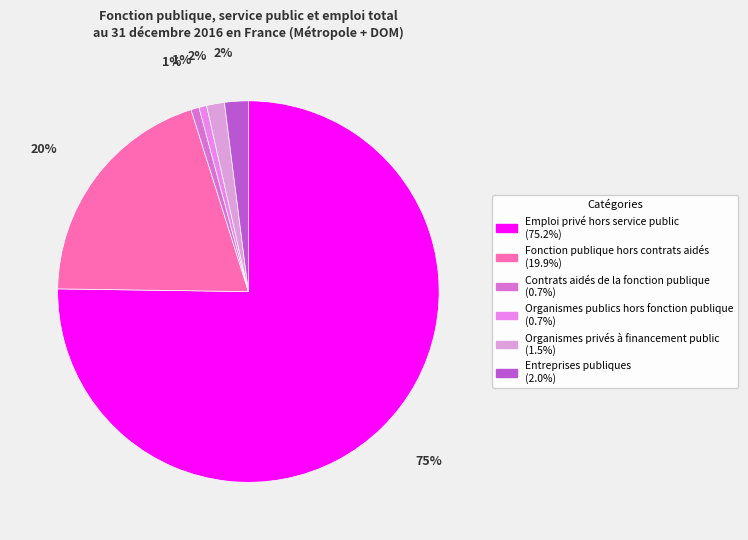

Is there a majority slice in this chart?

Yes